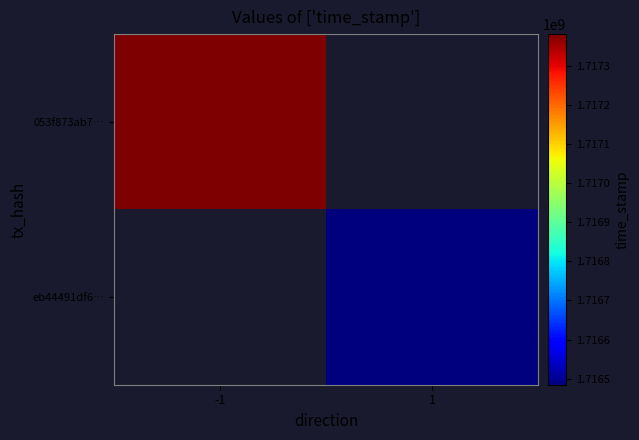

Rank the categories by 053f873ab7… value from highest to lowest.

-1, 1